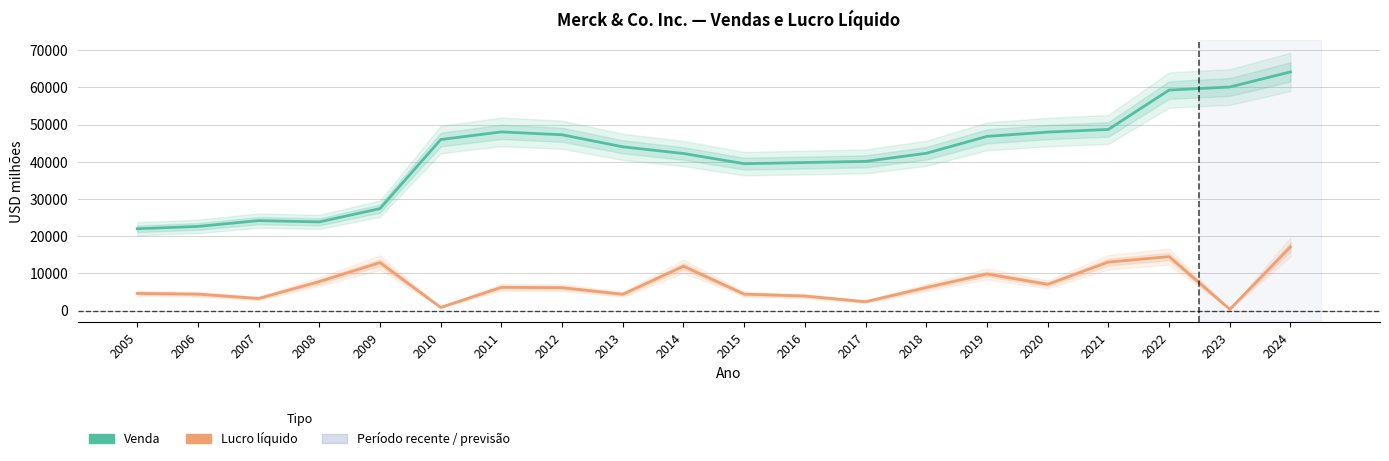

The Venda series shows 69174 at 2020. True or false?

False